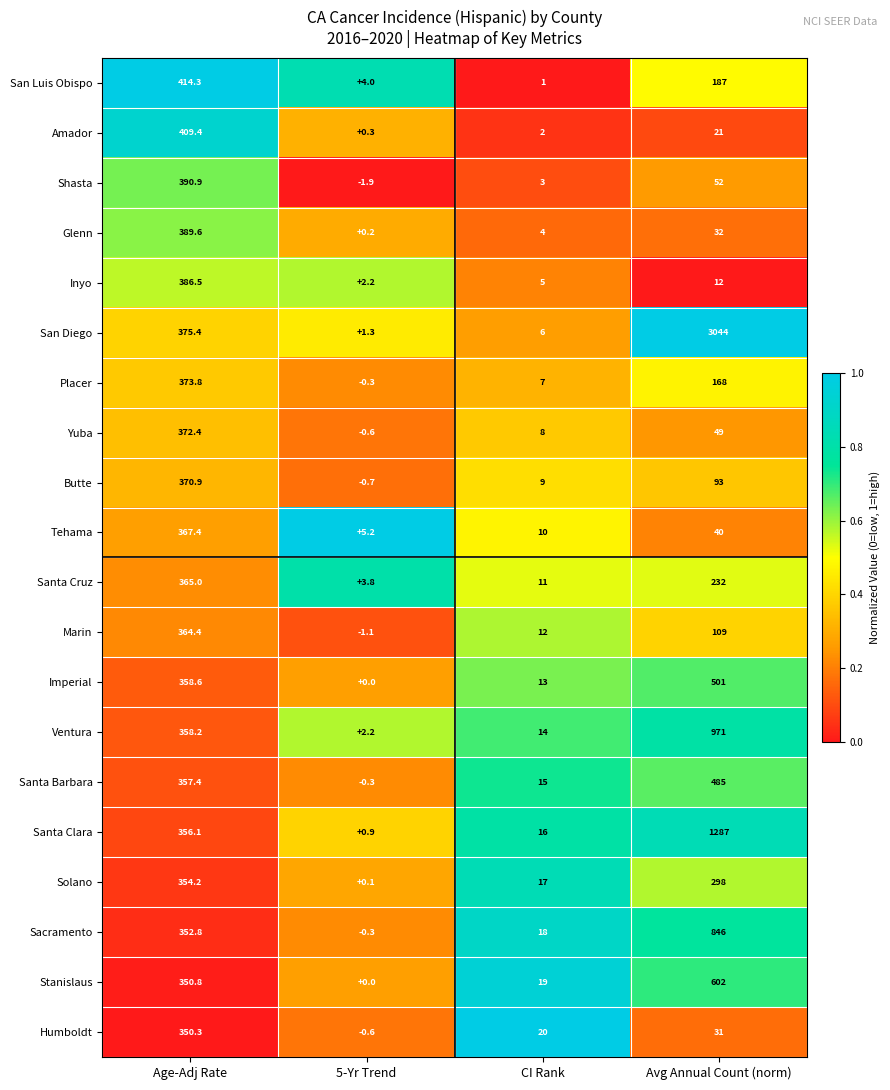

How many data points does each series have?

4